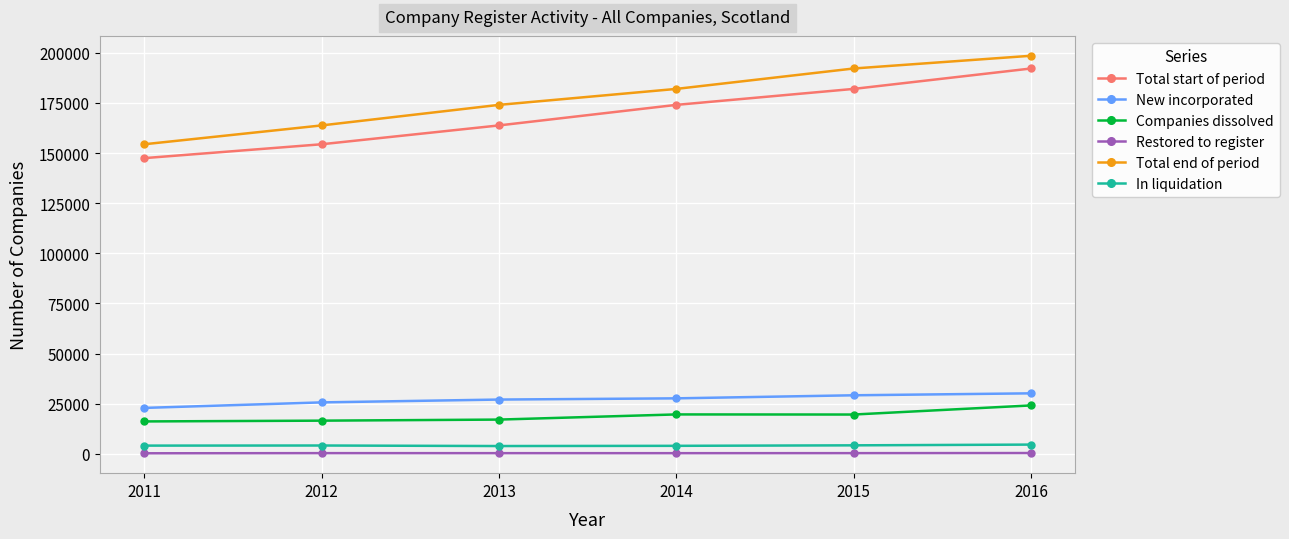

True or false: Total start of period and Companies dissolved intersect in this chart.

False